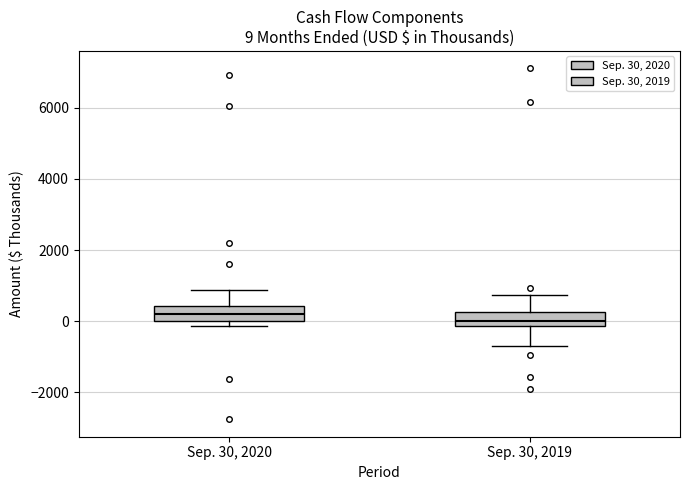

Which box's median line is the lowest?

Sep. 30, 2019